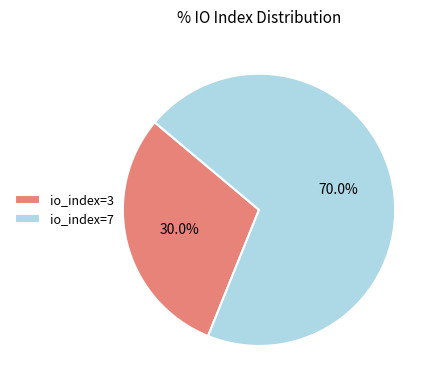

True or false: io_index=3 accounts for 39% of the total.

False